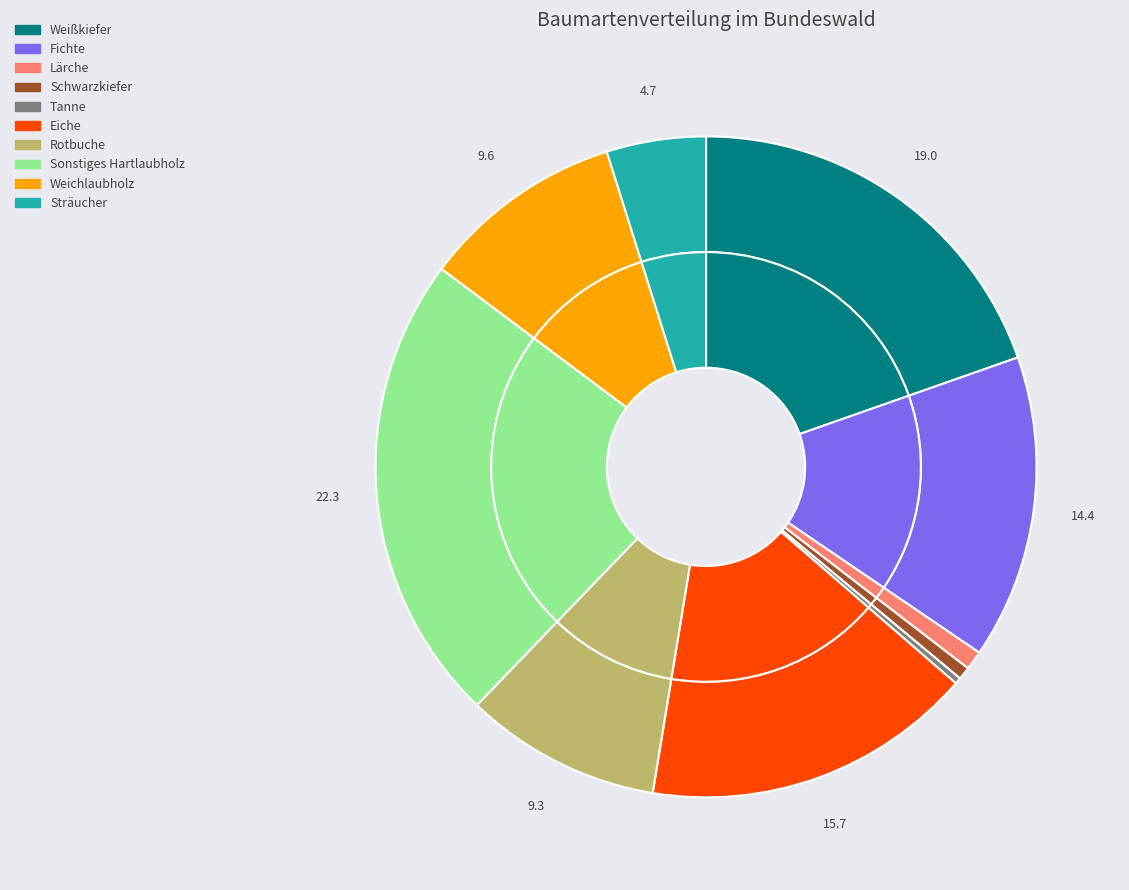

Which slice is the largest?

Sonstiges Hartlaubholz